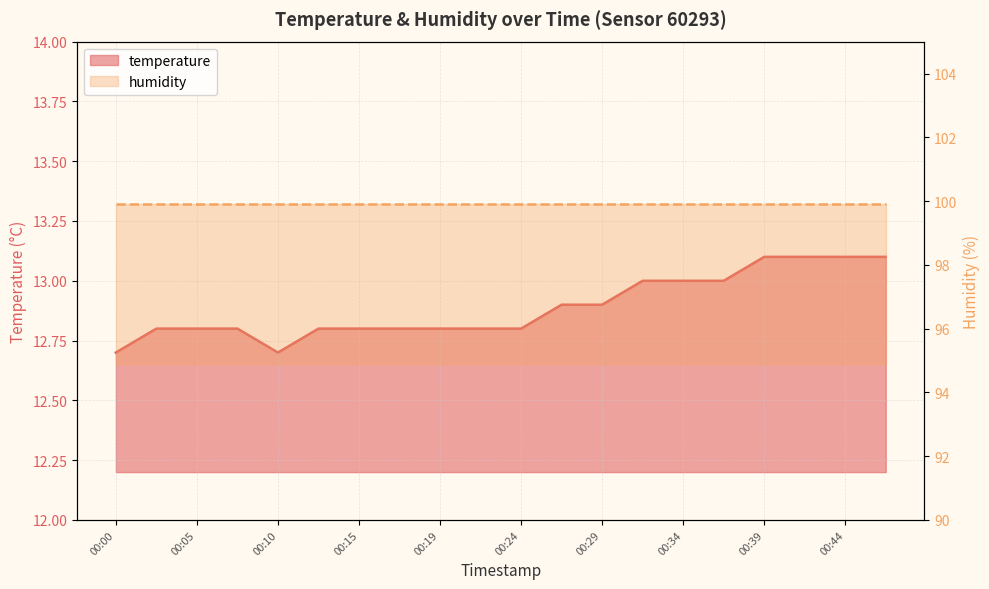

What is the greatest value displayed?

13.1